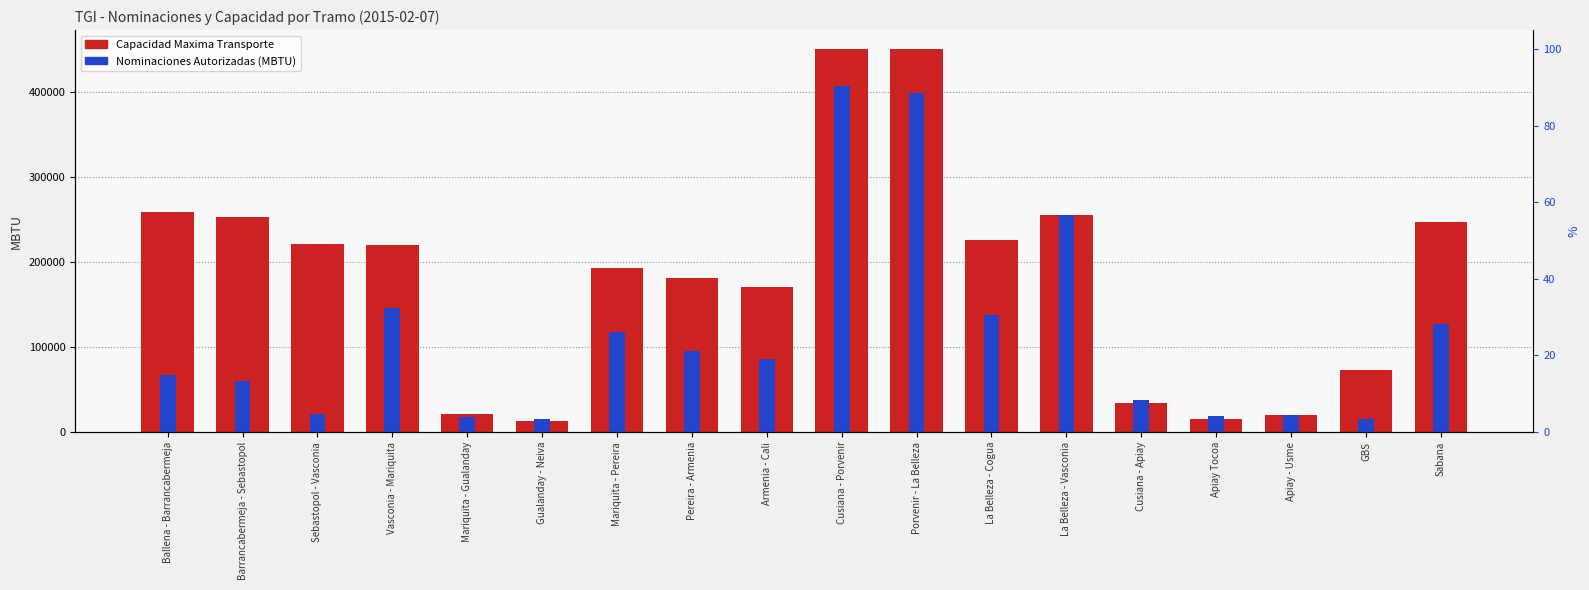

What is the smallest value displayed?

12633